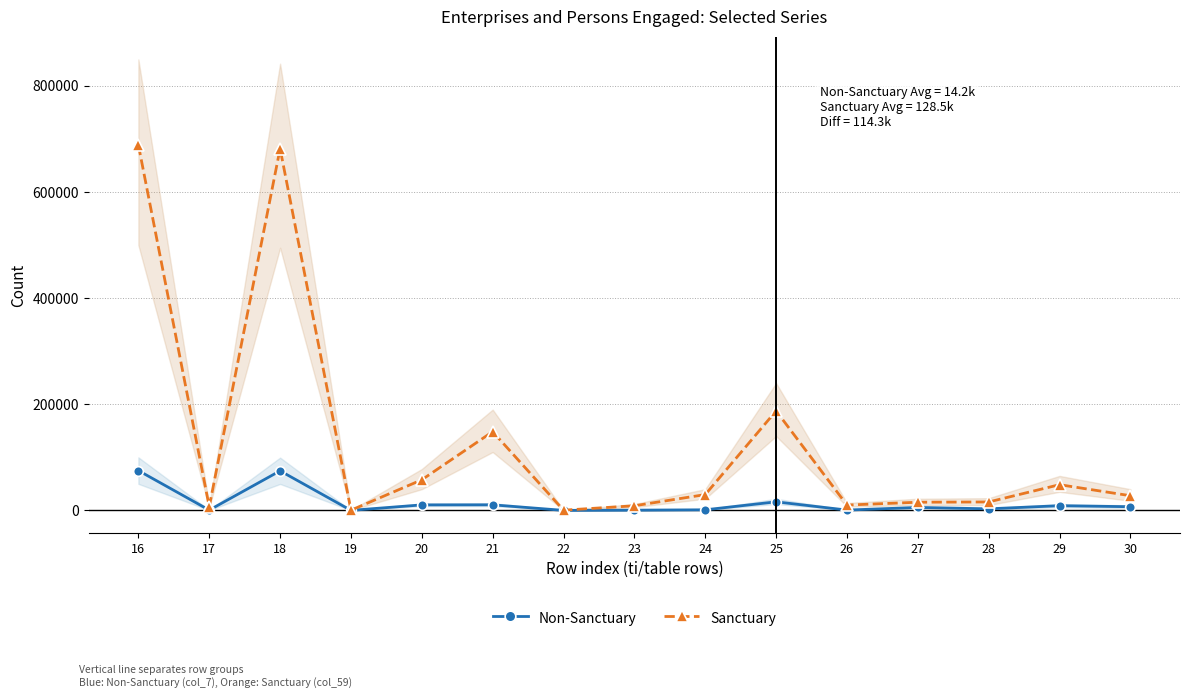

Reading right to left, list all the values displayed in this chart.

Non-Sanctuary: 30=6911	29=8843	28=2950	27=5547	26=591	25=16120	24=1091	23=419	22=12	21=10485	20=10344	19=33	18=74527	17=524	16=75051
Sanctuary: 30=27635	29=48438	28=15881	27=15378	26=10022	25=187548	24=29781	23=8717	22=358	21=148414	20=57661	19=336	18=681852	17=6928	16=688780